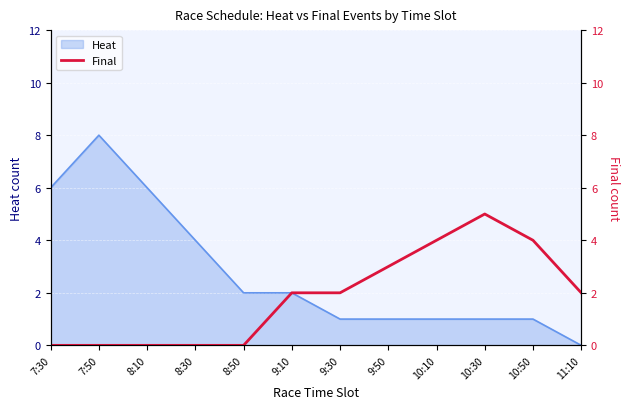

Is it true that the value at 10:30 is 2?

False